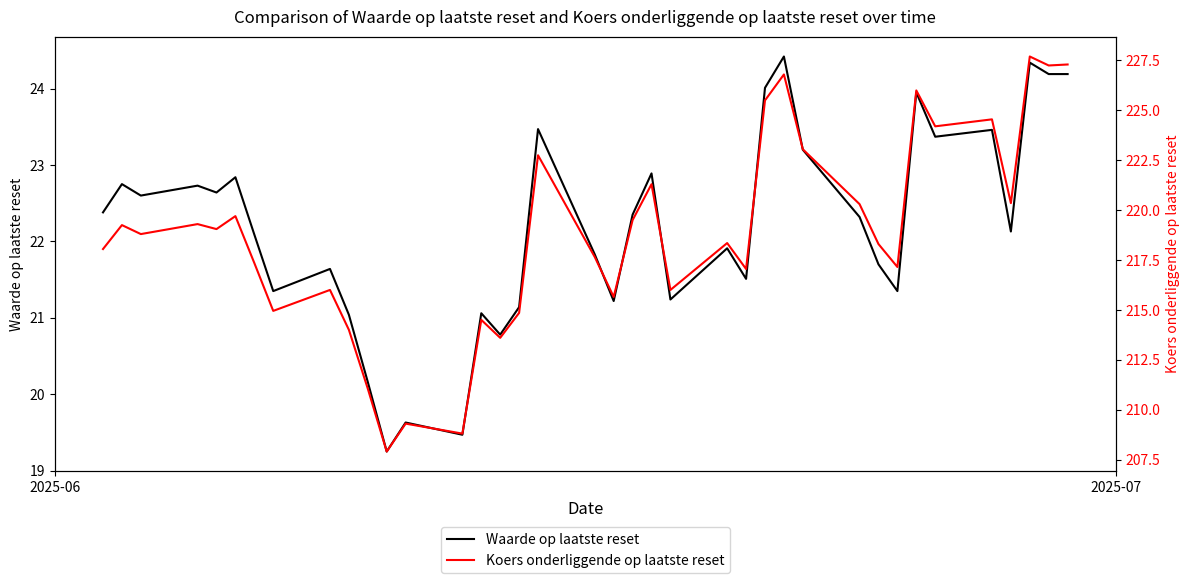

How many values in the Waarde op laatste reset series are below 22?

17